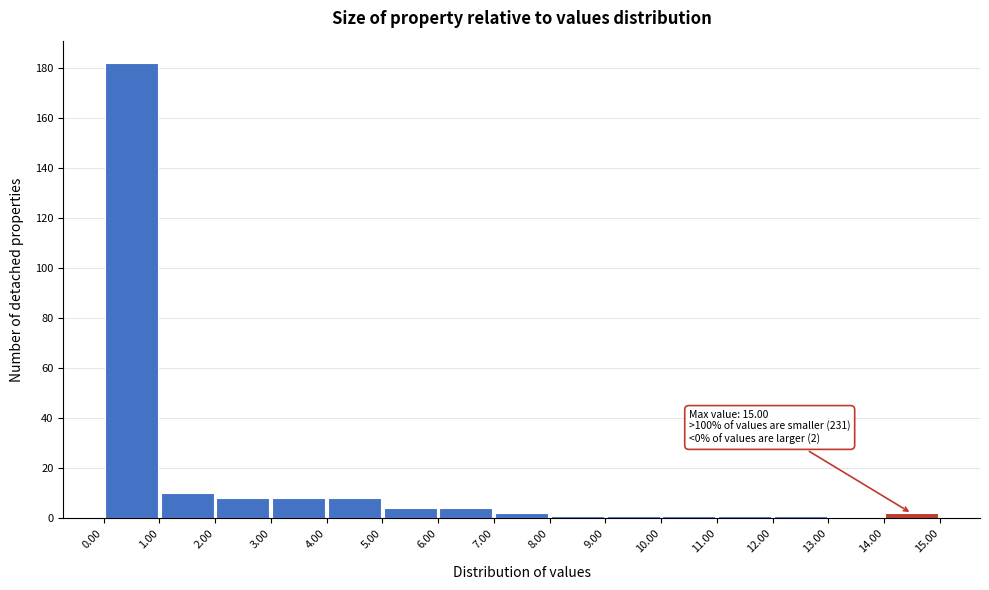

Which range on the x-axis has the tallest bar?

0.00 to 1.00